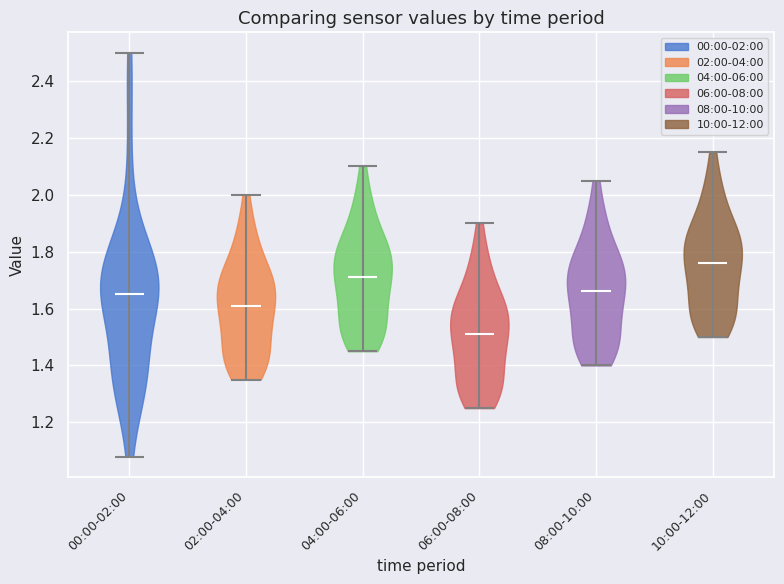

Reading left to right, read every violin against the y-axis: where its median line is, and the lowest and highest points it reaches. The values are not printed on the chart, so give them approximately, as read against the axis.

00:00-02:00: median line 1.66, lowest point 1.08, highest point 2.50
02:00-04:00: median line 1.62, lowest point 1.36, highest point 2.00
04:00-06:00: median line 1.72, lowest point 1.46, highest point 2.10
06:00-08:00: median line 1.52, lowest point 1.26, highest point 1.90
08:00-10:00: median line 1.66, lowest point 1.40, highest point 2.06
10:00-12:00: median line 1.76, lowest point 1.50, highest point 2.16